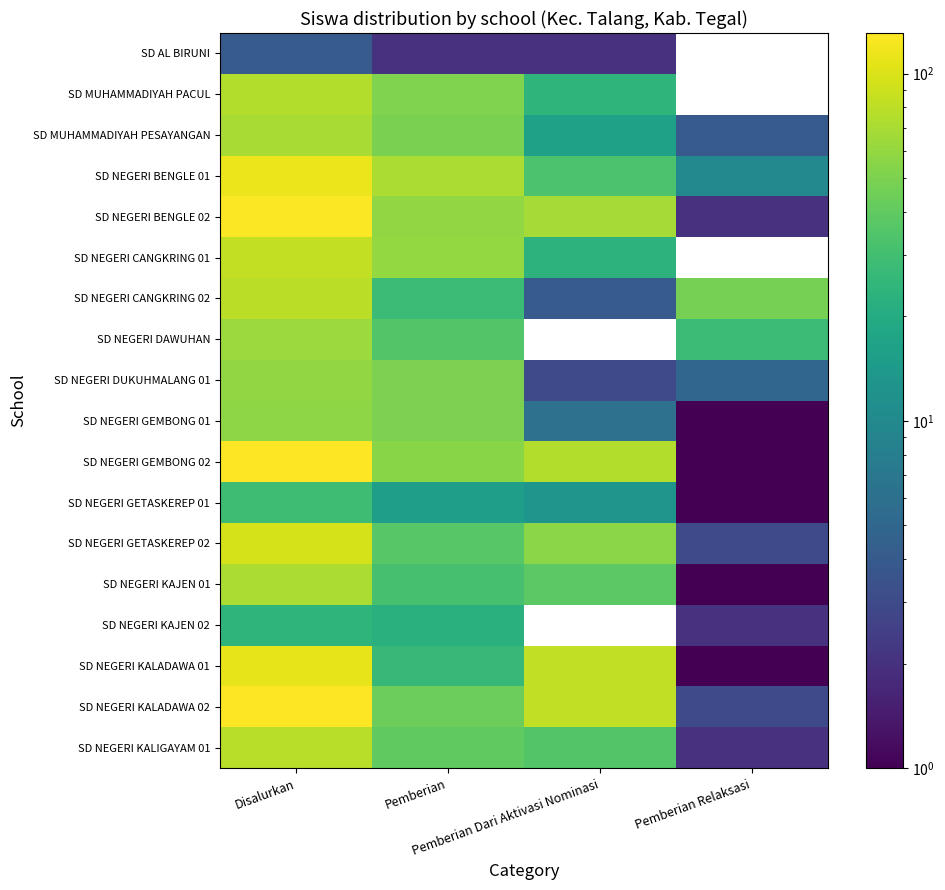

What is the sum of the SD MUHAMMADIYAH PESAYANGAN values at Pemberian Dari Aktivasi Nominasi and Pemberian?

65.0